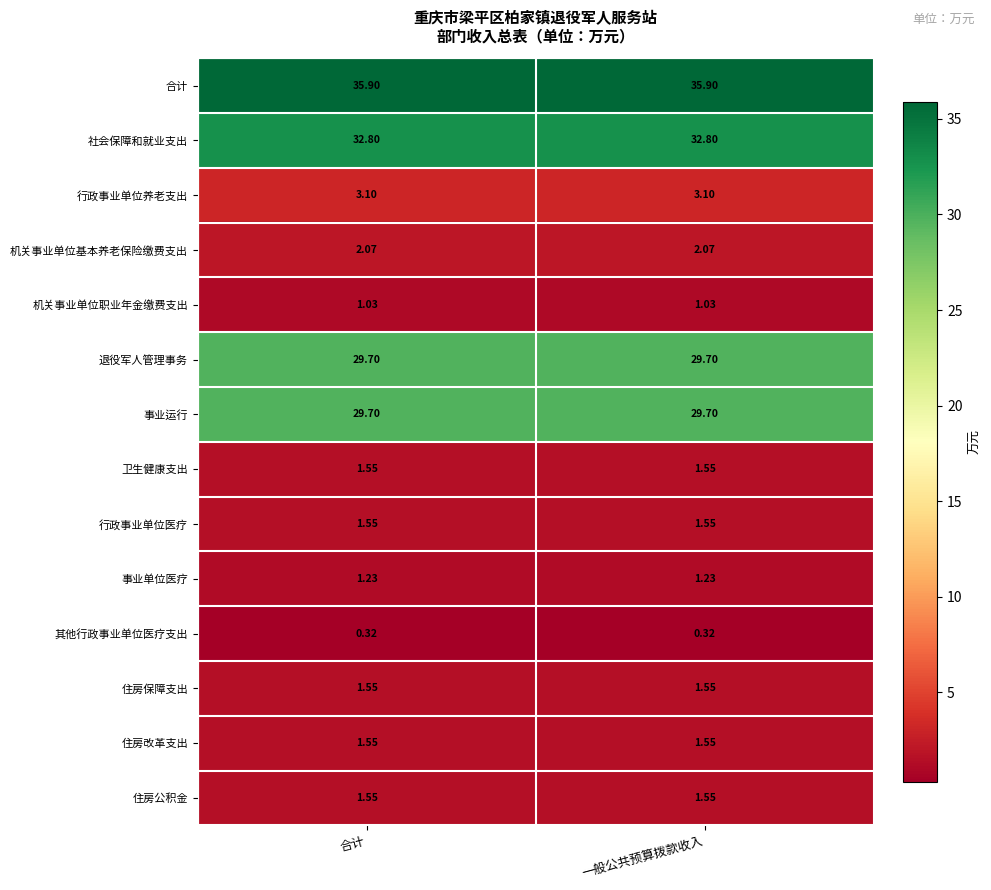

Which series has the largest total across all categories?

合计